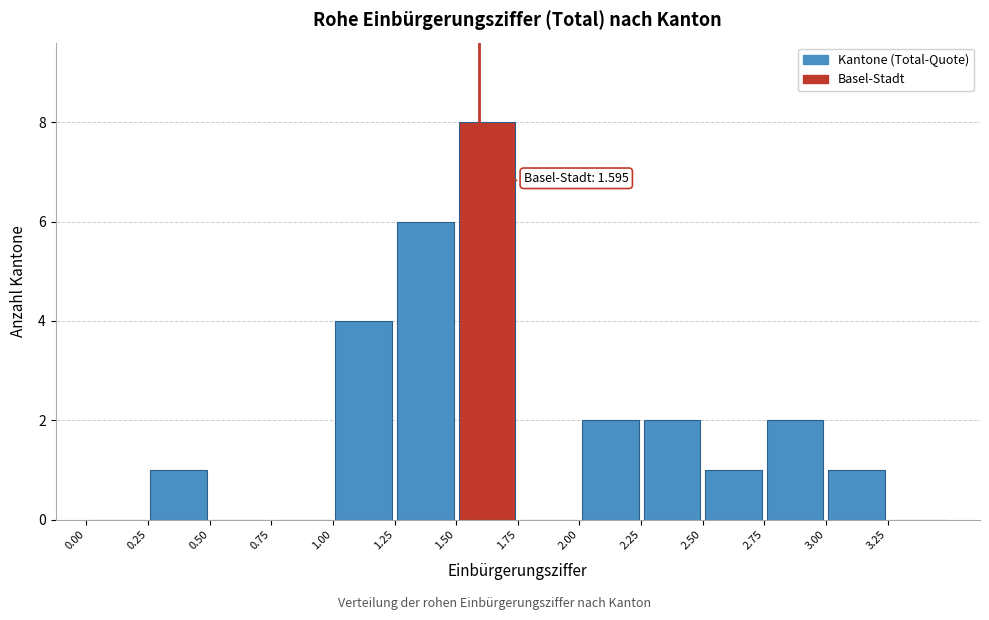

Which range on the x-axis has the tallest bar?

1.50 to 1.75